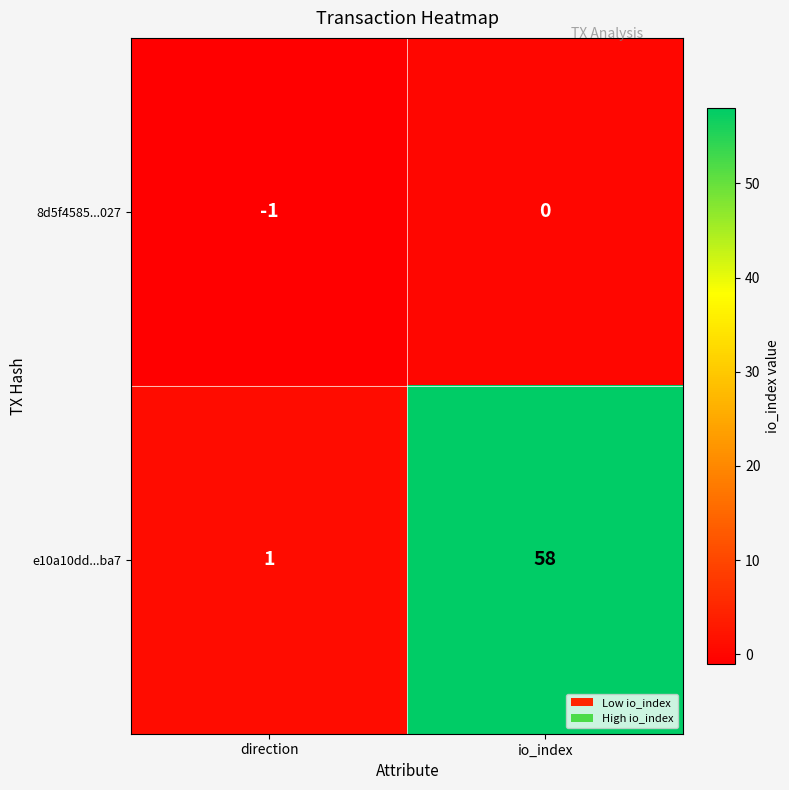

At how many categories does at least one series exceed 31?

1